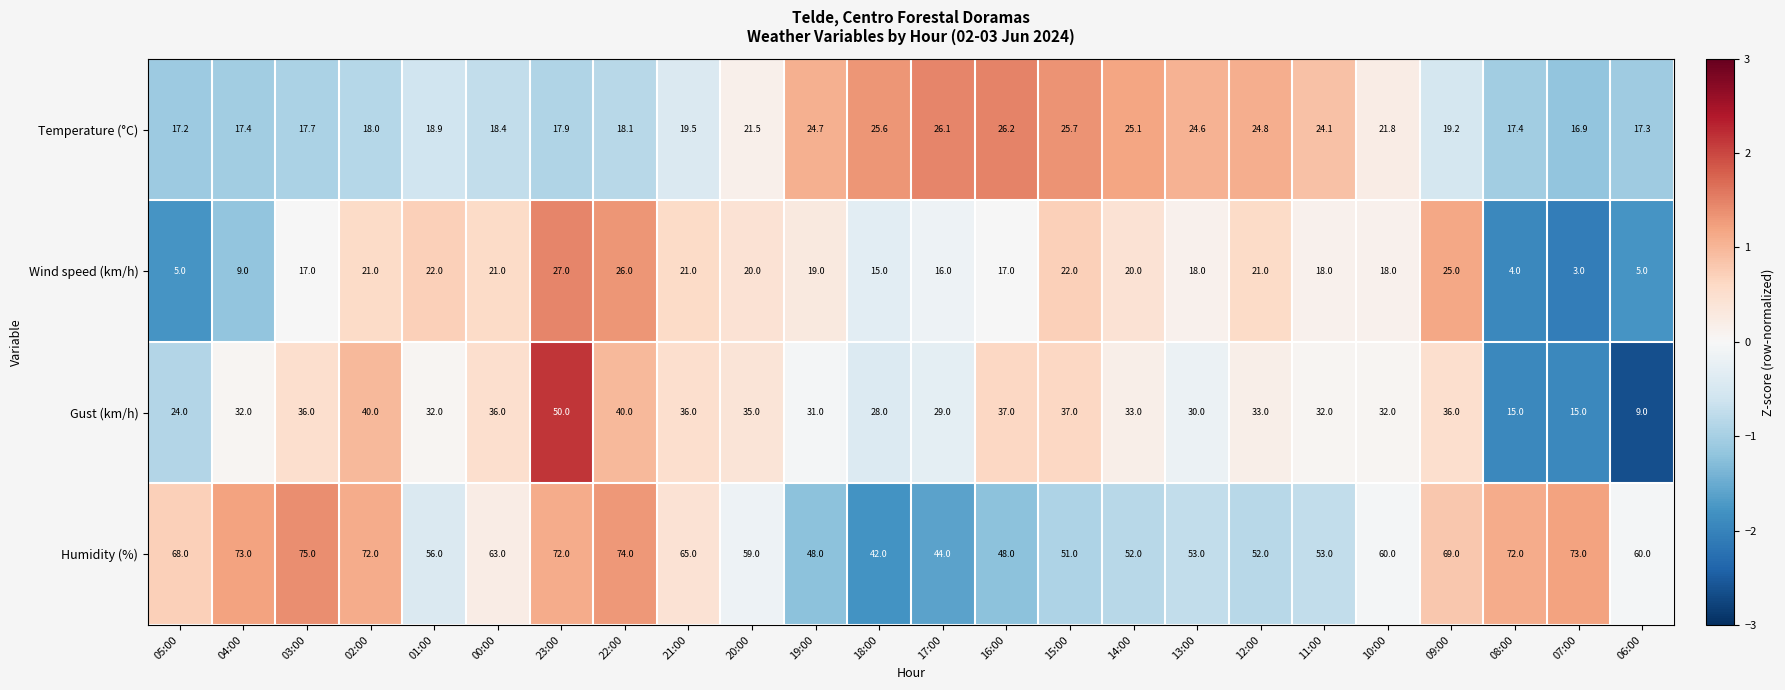

How many series are shown in this chart?

4